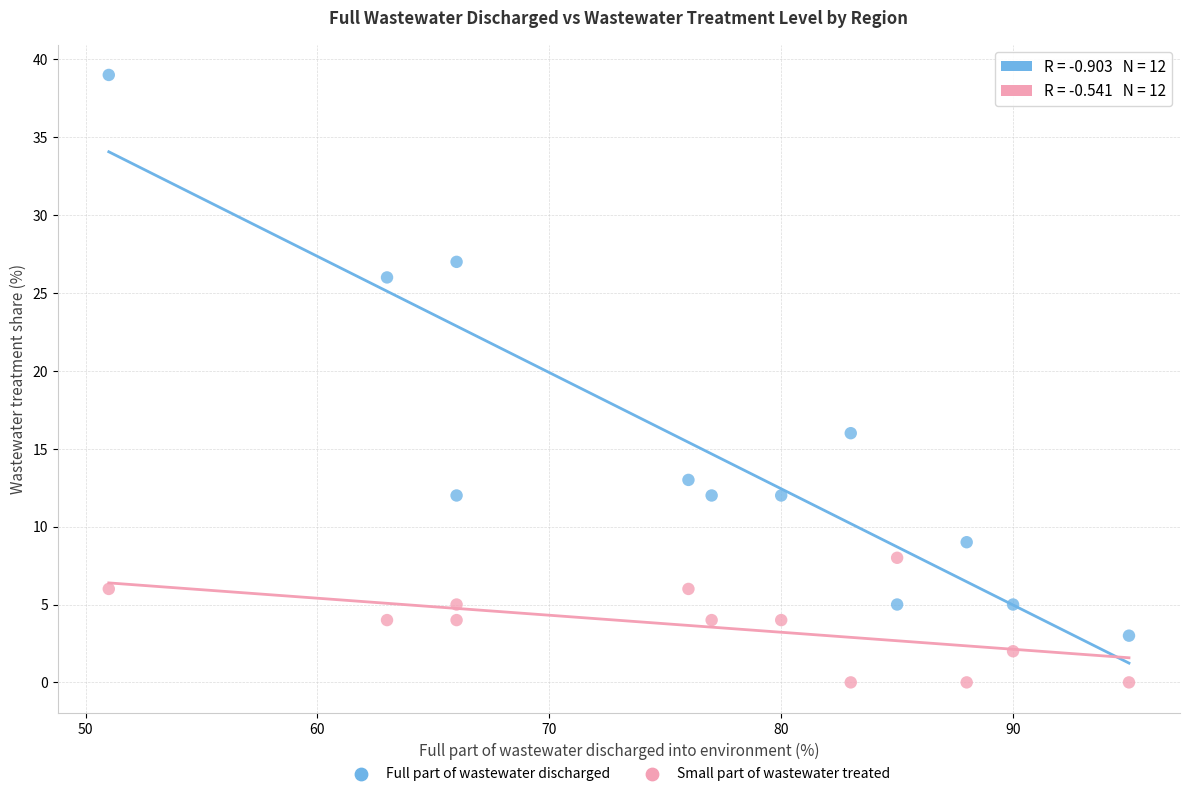

Across all data points, what is the range of X values (max minus min)?

44